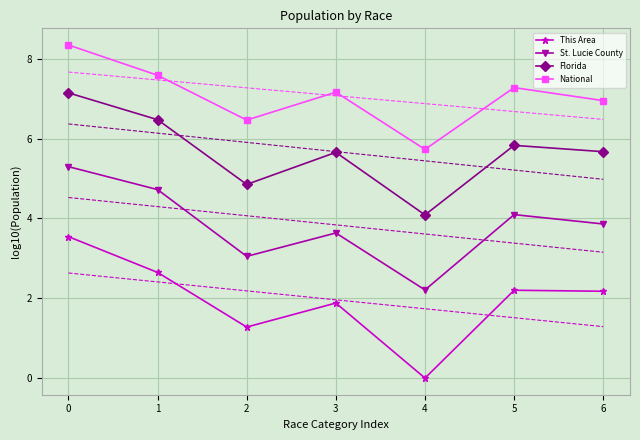

Reading left to right, transcribe all the data shown in this chart.

This Area: 0=3.5	1=2.6	2=1.3	3=1.9	4=0.0	5=2.2	6=2.2
St. Lucie County: 0=5.3	1=4.7	2=3.1	3=3.6	4=2.2	5=4.1	6=3.9
Florida: 0=7.1	1=6.5	2=4.9	3=5.7	4=4.1	5=5.8	6=5.7
National: 0=8.3	1=7.6	2=6.5	3=7.2	4=5.7	5=7.3	6=7.0